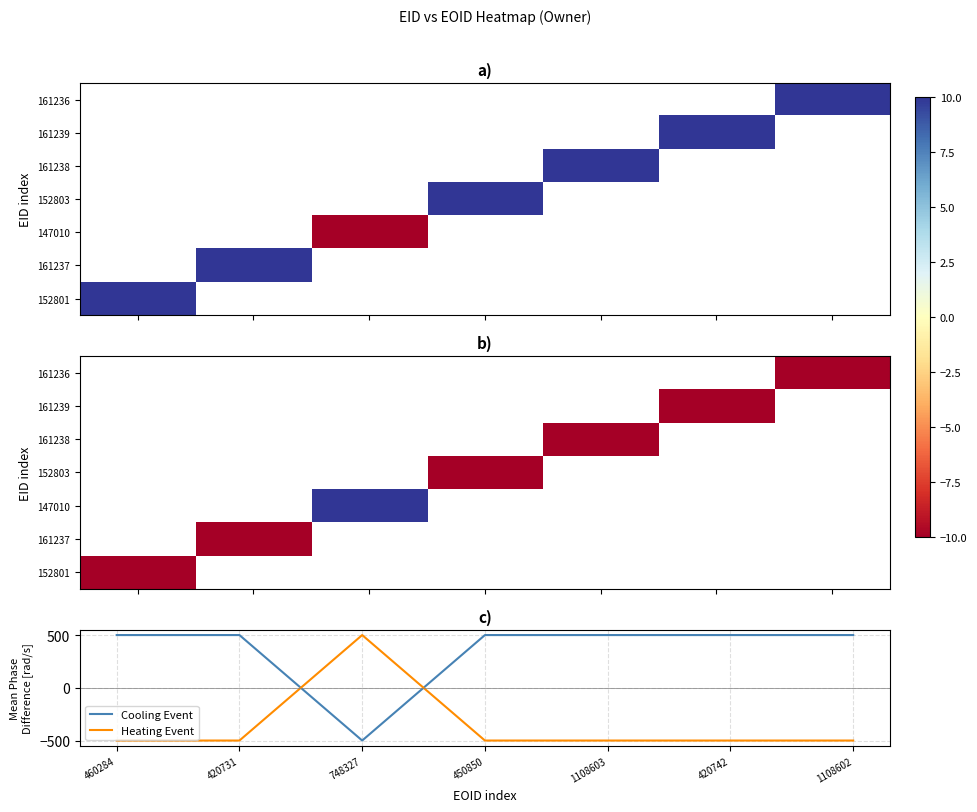

What is the average value of the Heating Event series?

-357